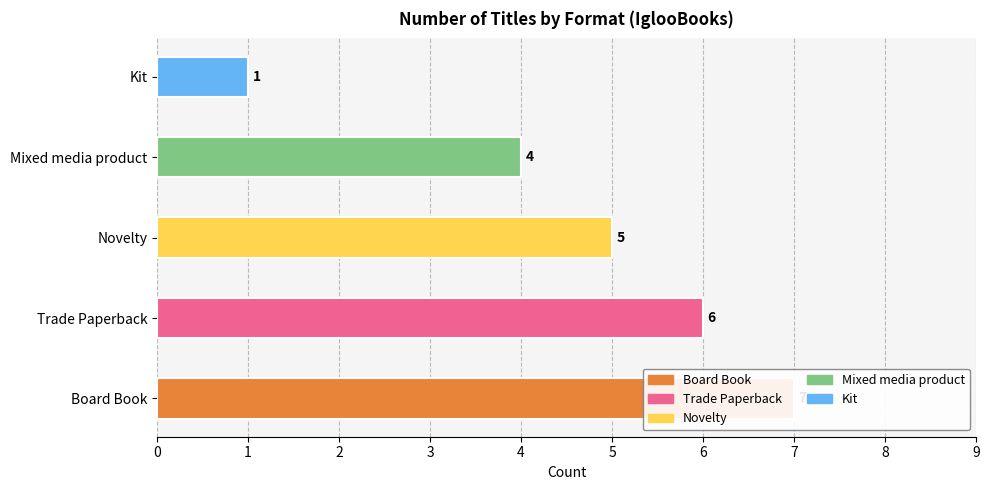

At which label does the data first exceed 5?

Board Book